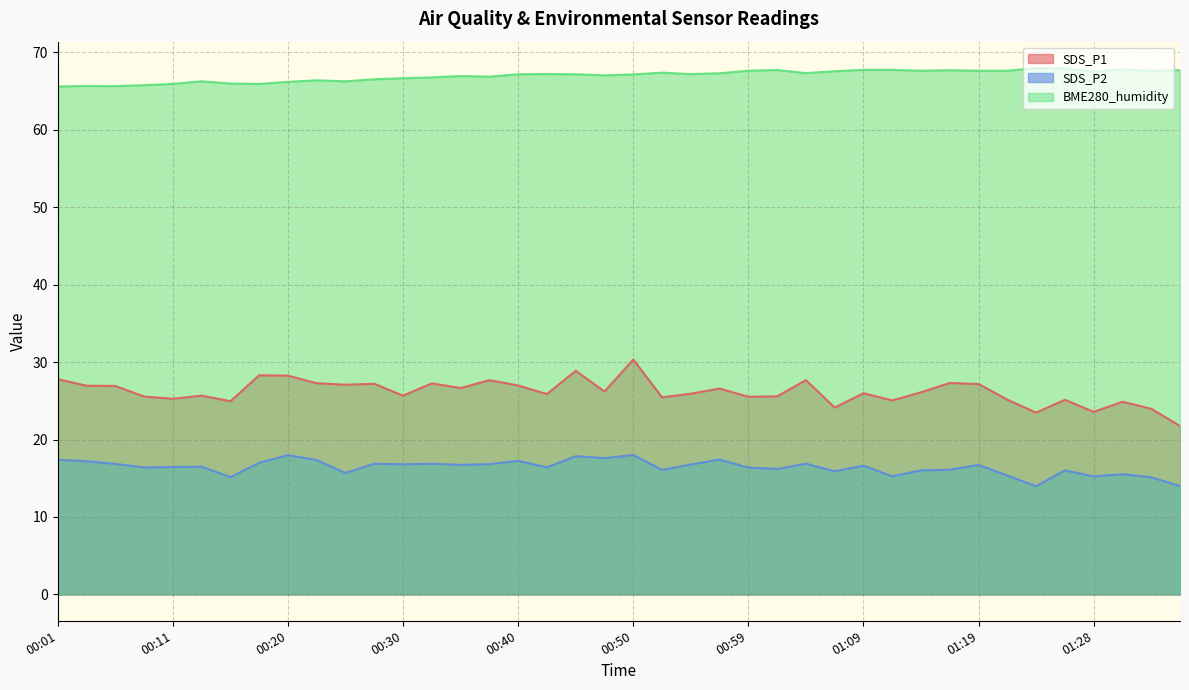

Which label corresponds to the largest value in the chart?

01:24